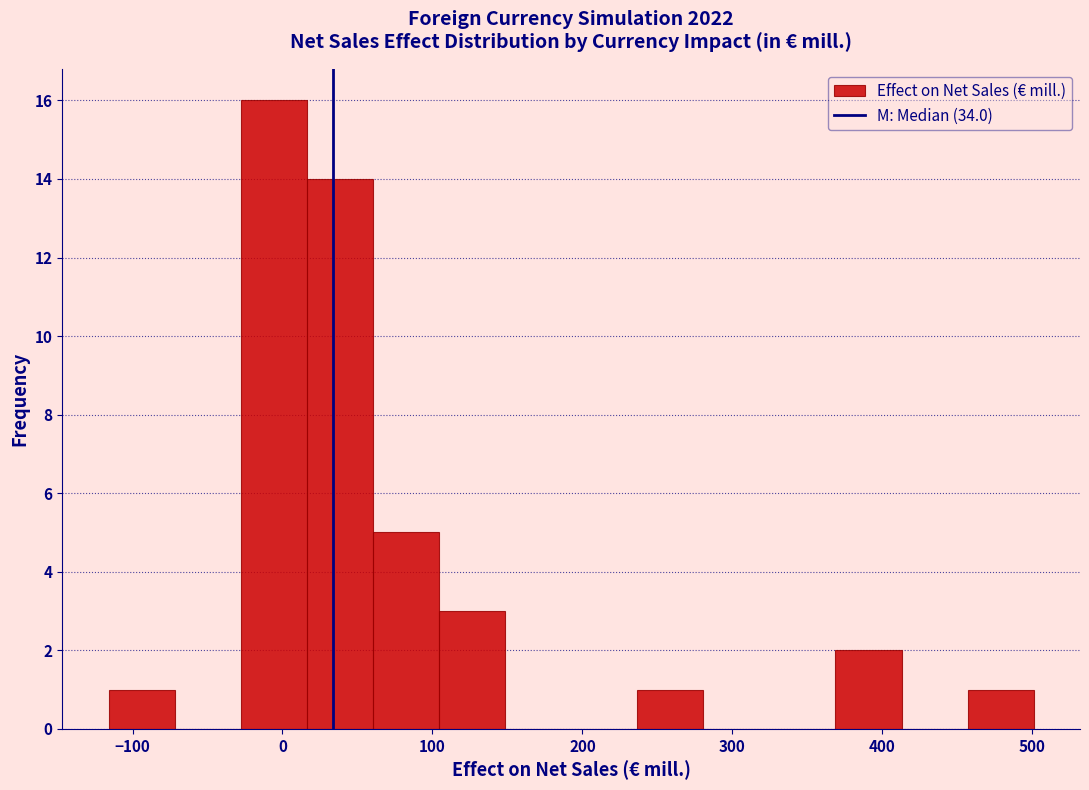

Reading left to right, list every bar in this chart as the range it spans on the x-axis followed by its height. Neither the bar edges nor the heights are printed on the chart, so give them approximately, as read against the axes.

-120 to -70: 1
-70 to -30: 0
-30 to 20: 16
20 to 60: 14
60 to 100: 5
100 to 150: 3
150 to 190: 0
190 to 240: 0
240 to 280: 1
280 to 320: 0
320 to 370: 0
370 to 410: 2
410 to 460: 0
460 to 500: 1